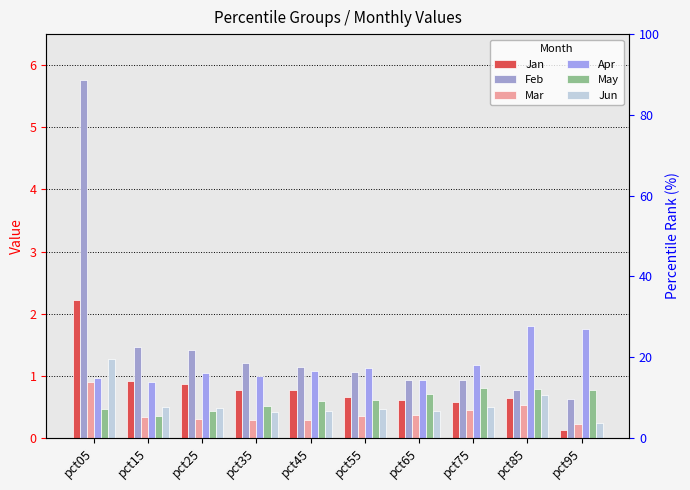

Reading left to right, what are all the values shown in this chart?

Jan: pct05=2.2	pct15=0.9	pct25=0.9	pct35=0.8	pct45=0.8	pct55=0.7	pct65=0.6	pct75=0.6	pct85=0.6	pct95=0.1
Feb: pct05=5.8	pct15=1.5	pct25=1.4	pct35=1.2	pct45=1.1	pct55=1.1	pct65=0.9	pct75=0.9	pct85=0.8	pct95=0.6
Mar: pct05=0.9	pct15=0.3	pct25=0.3	pct35=0.3	pct45=0.3	pct55=0.3	pct65=0.4	pct75=0.4	pct85=0.5	pct95=0.2
Apr: pct05=1.0	pct15=0.9	pct25=1.0	pct35=1.0	pct45=1.1	pct55=1.1	pct65=0.9	pct75=1.2	pct85=1.8	pct95=1.7
May: pct05=0.5	pct15=0.4	pct25=0.4	pct35=0.5	pct45=0.6	pct55=0.6	pct65=0.7	pct75=0.8	pct85=0.8	pct95=0.8
Jun: pct05=1.3	pct15=0.5	pct25=0.5	pct35=0.4	pct45=0.4	pct55=0.5	pct65=0.4	pct75=0.5	pct85=0.7	pct95=0.2